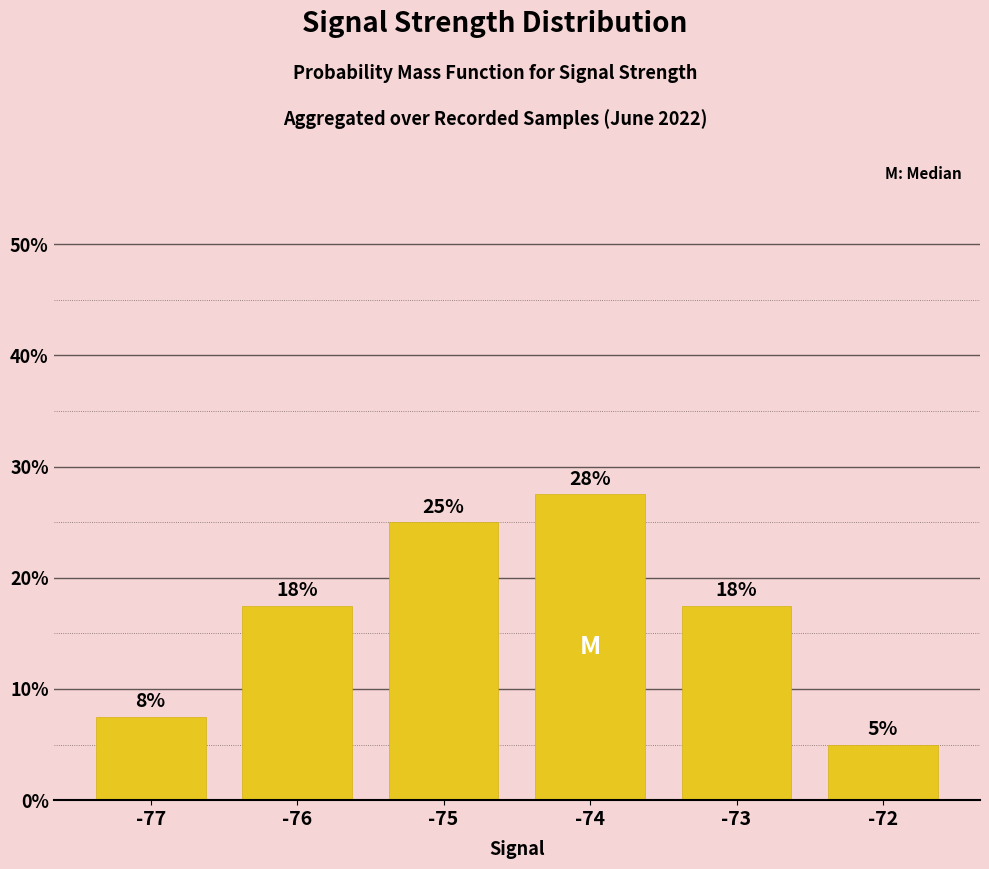

Count the number of values greater than 17.

4